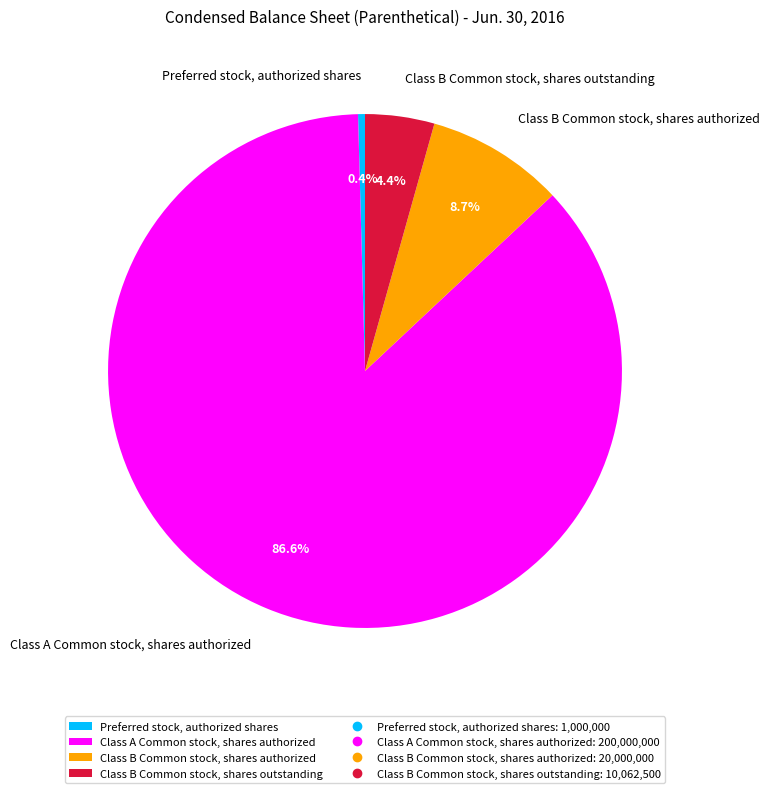

Between Class B Common stock, shares authorized and Preferred stock, authorized shares, which is larger?

Class B Common stock, shares authorized